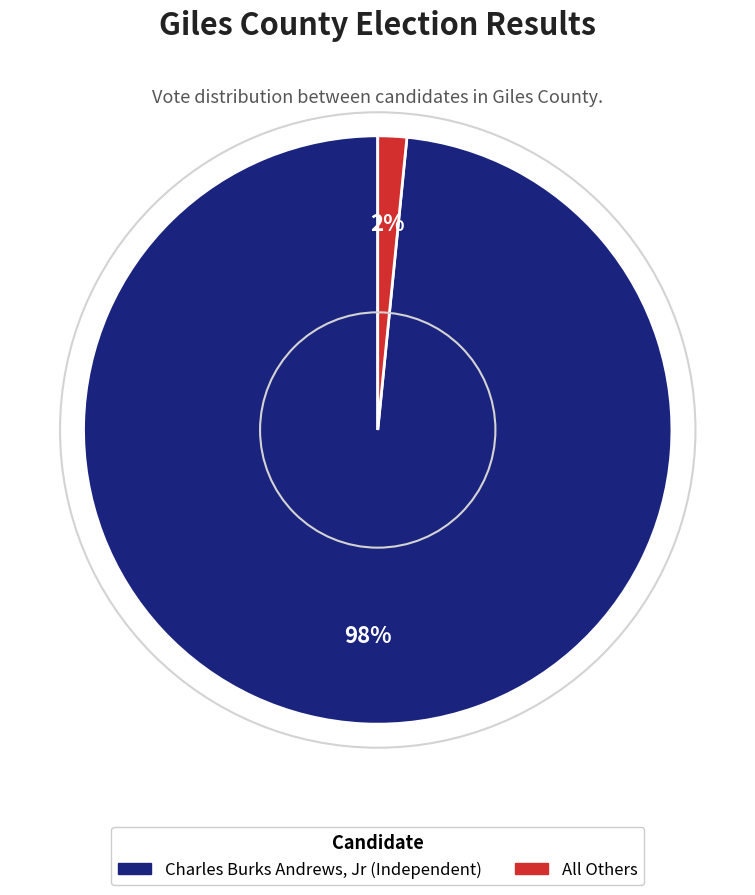

Which slice is the smallest?

All Others